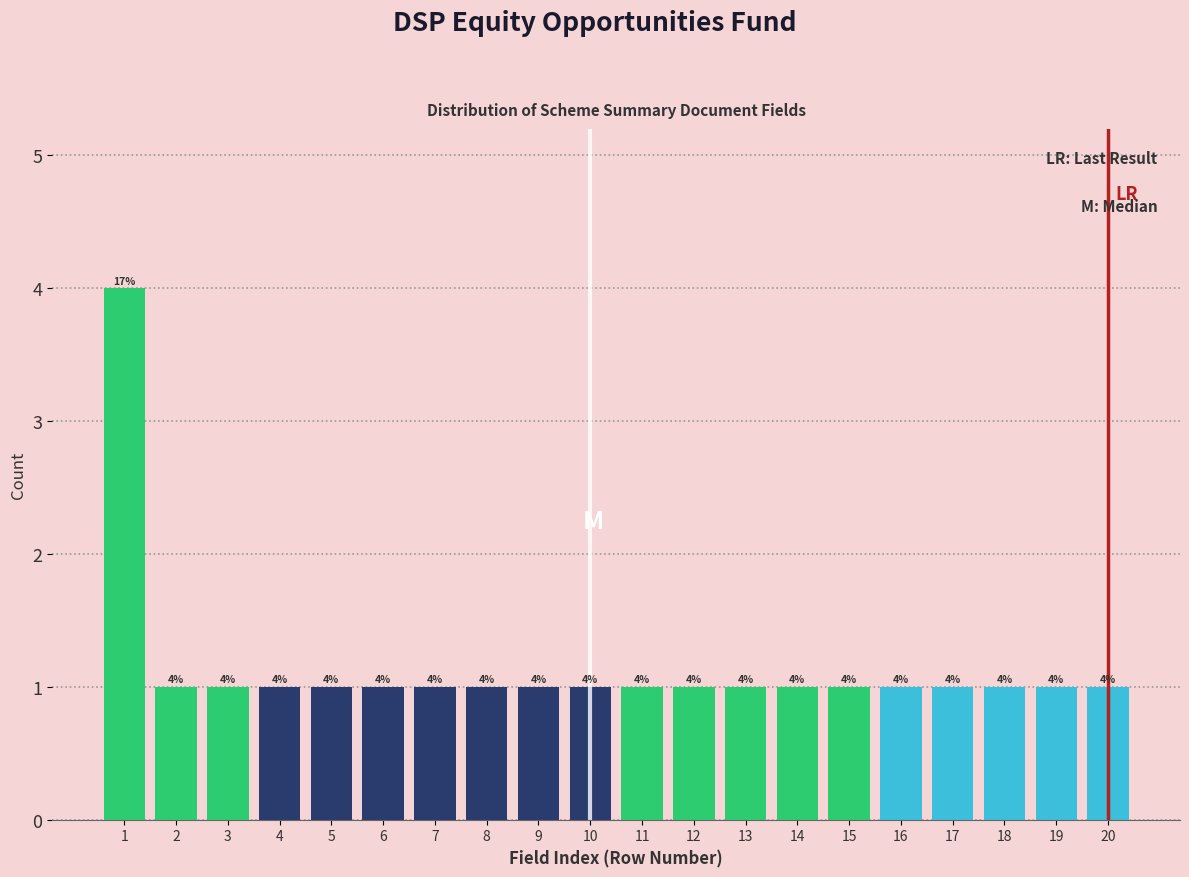

Reading left to right, extract all data points from this chart.

4	1	1	1	1	1	1	1	1	1	1	1	1	1	1	1	1	1	1	1